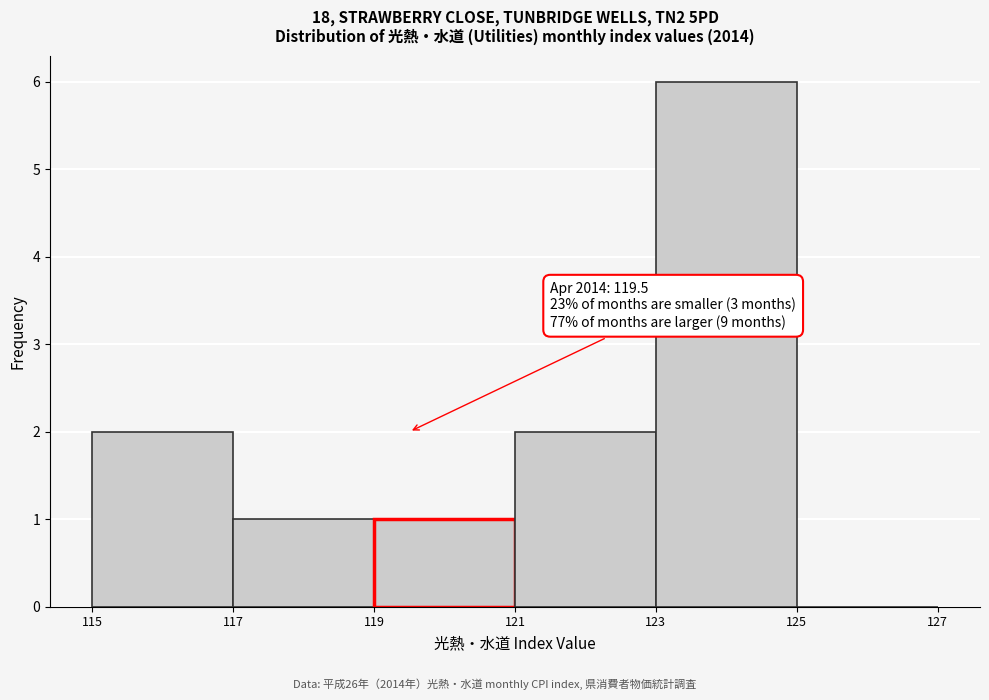

Which range on the x-axis has the tallest bar?

123 to 125